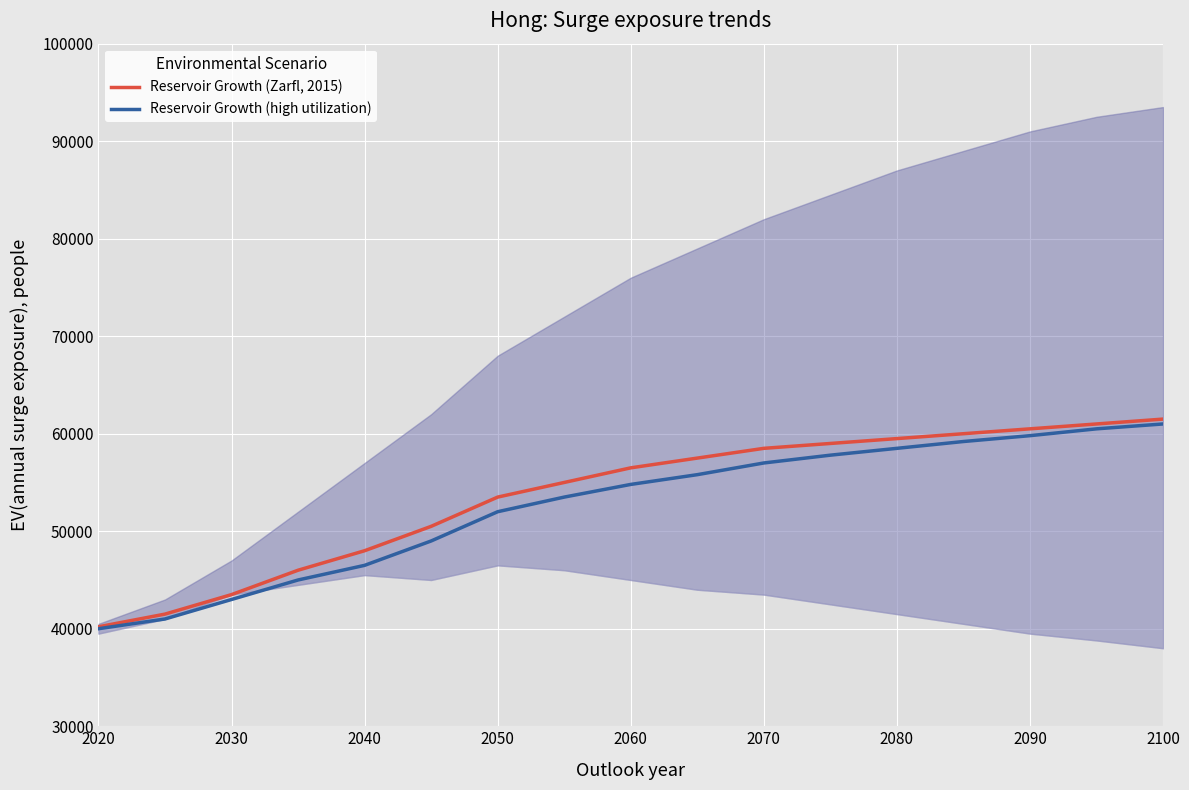

How many data points in Reservoir Growth (Zarfl, 2015) are less than 56500?

8